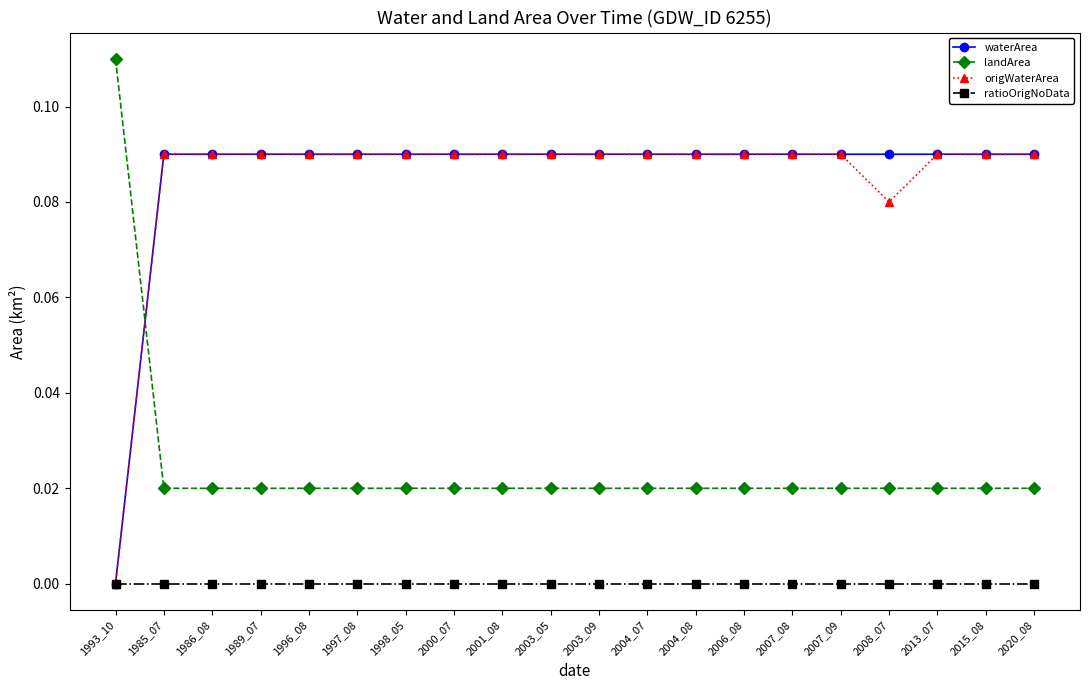

What position from the left is 1985_07?

2